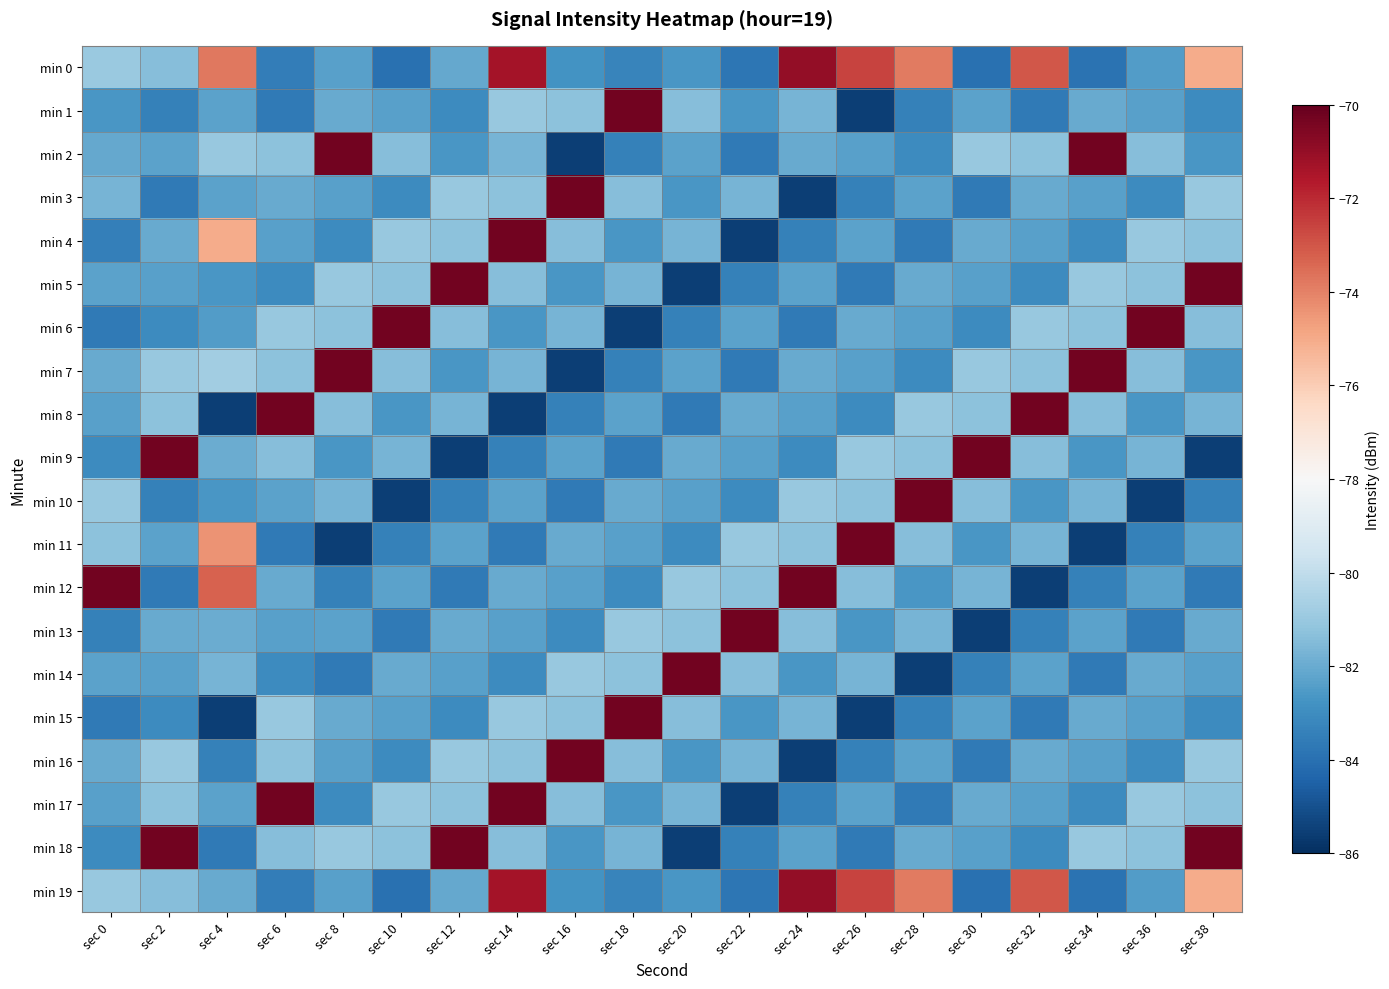

Count the number of data series in this chart.

20